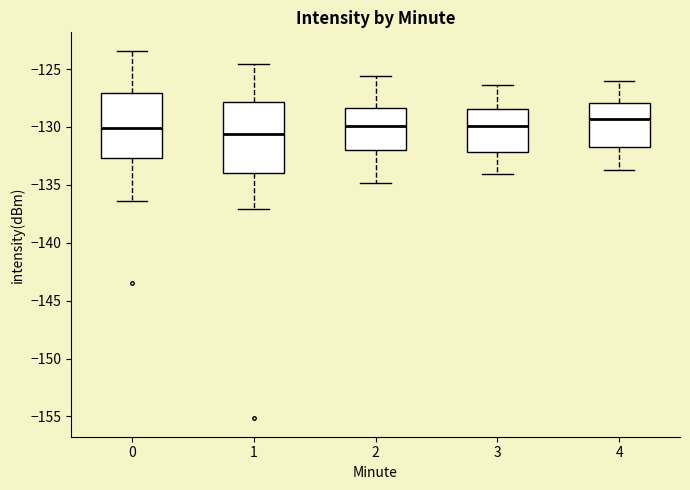

Reading left to right, read every box against the y-axis: the position of its median line, the range the box covers, and the ends of its whiskers. The values are not printed on the chart, so give them approximately, as read against the axis.

0: median -130.0, box -132.5 to -127.0, whiskers -136.5 to -123.5
1: median -130.5, box -134.0 to -128.0, whiskers -137.0 to -124.5
2: median -130.0, box -132.0 to -128.5, whiskers -135.0 to -125.5
3: median -130.0, box -132.0 to -128.5, whiskers -134.0 to -126.5
4: median -129.5, box -131.5 to -128.0, whiskers -133.5 to -126.0